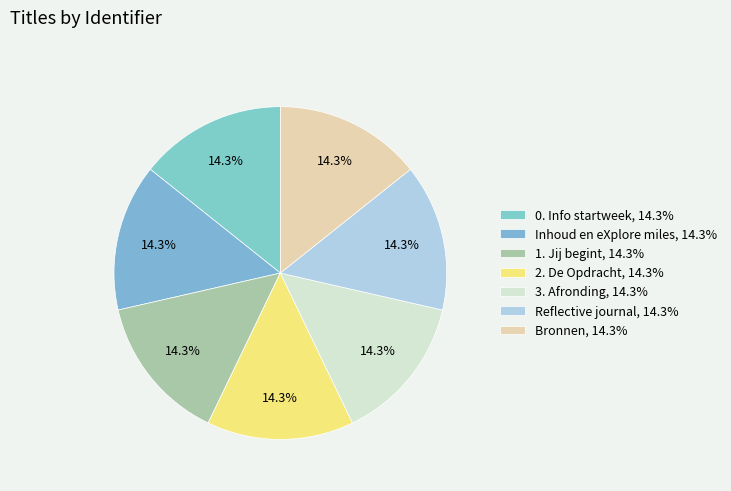

Is 1. Jij begint the majority of the pie?

No